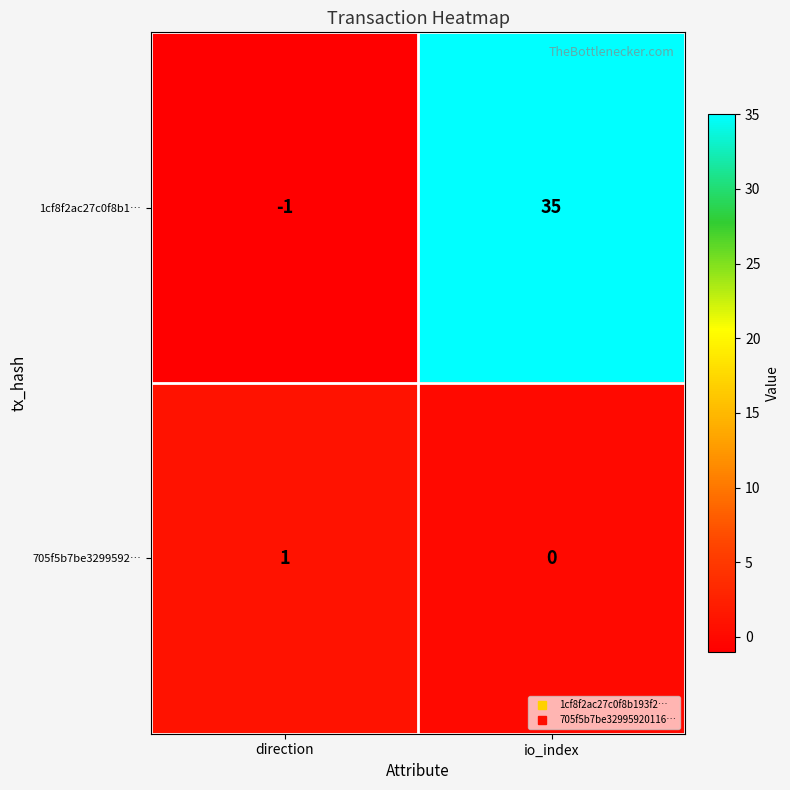

At which category is the sum across all series the highest?

io_index